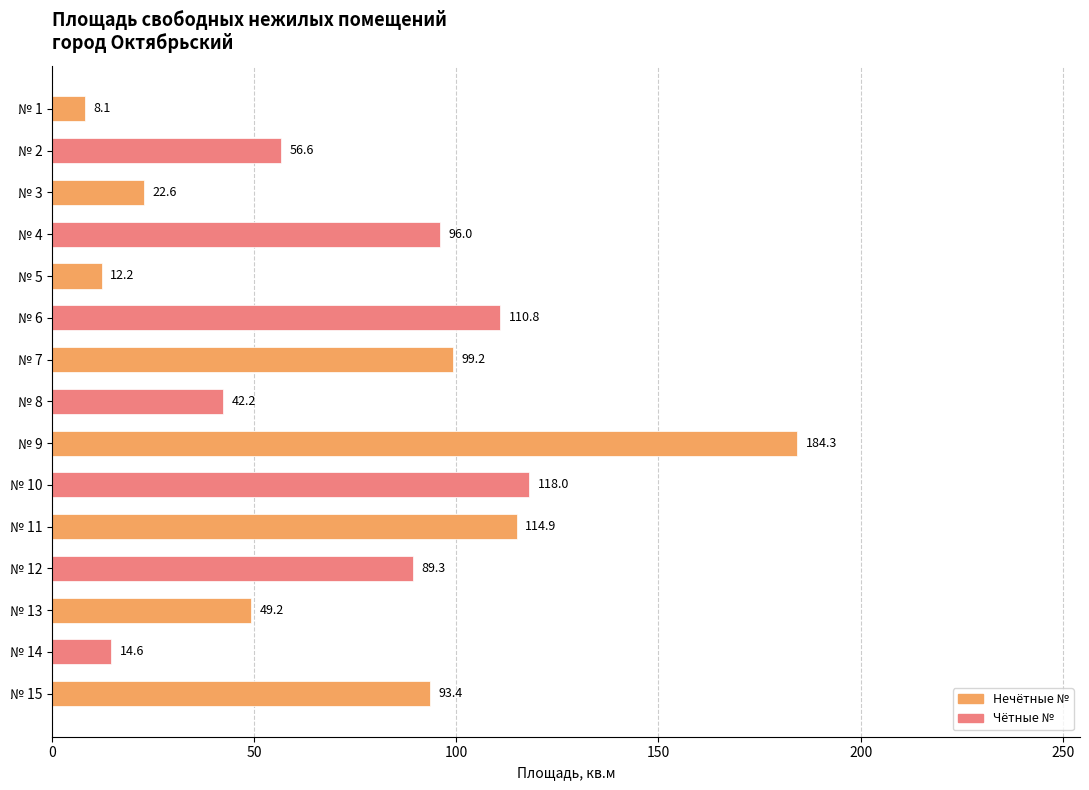

What is the average value?

74.1